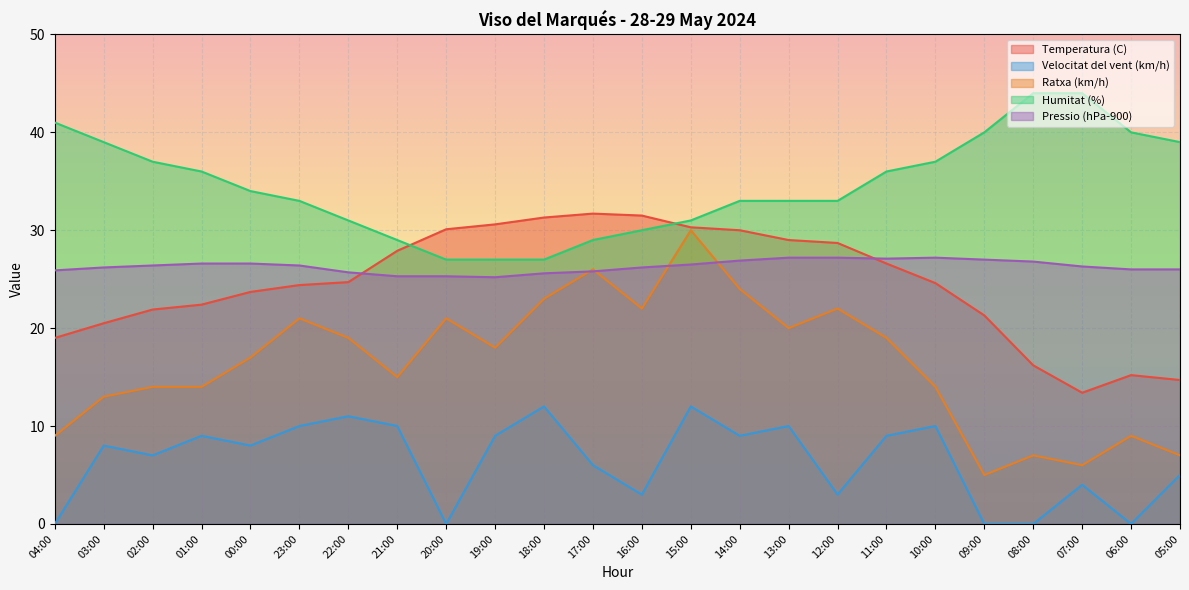

List the series in order of their peak value, lowest first.

Velocitat del vent (km/h), Pressio (hPa-900), Ratxa (km/h), Temperatura (C), Humitat (%)